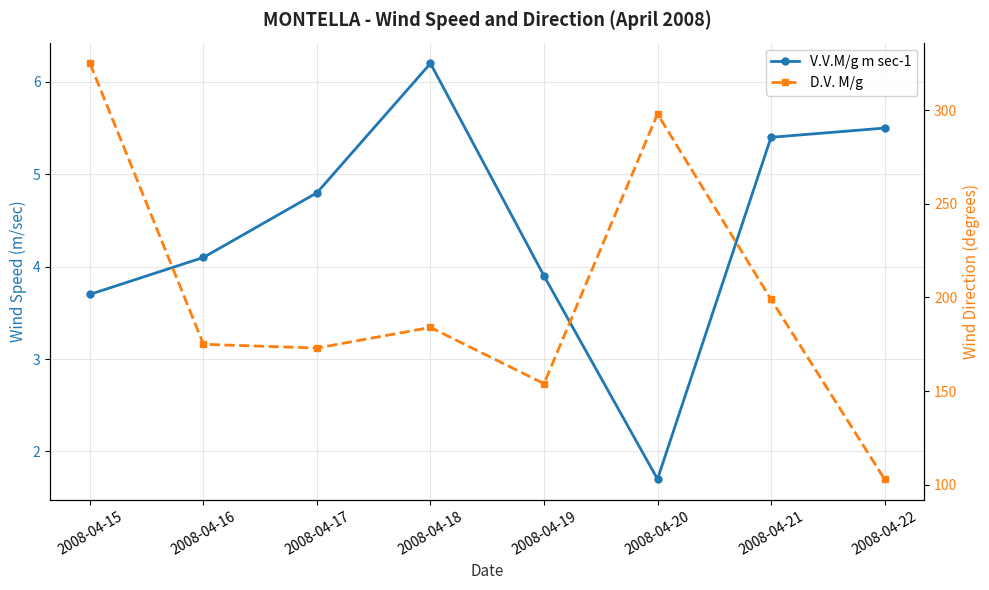

True or false: D.V. M/g has a value of 45.4 at 2008-04-22.

False